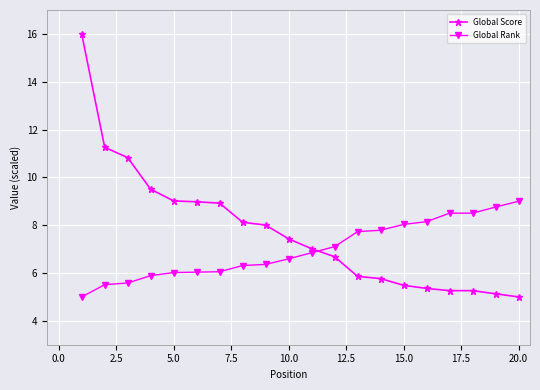

What is the greatest value displayed?

16.0